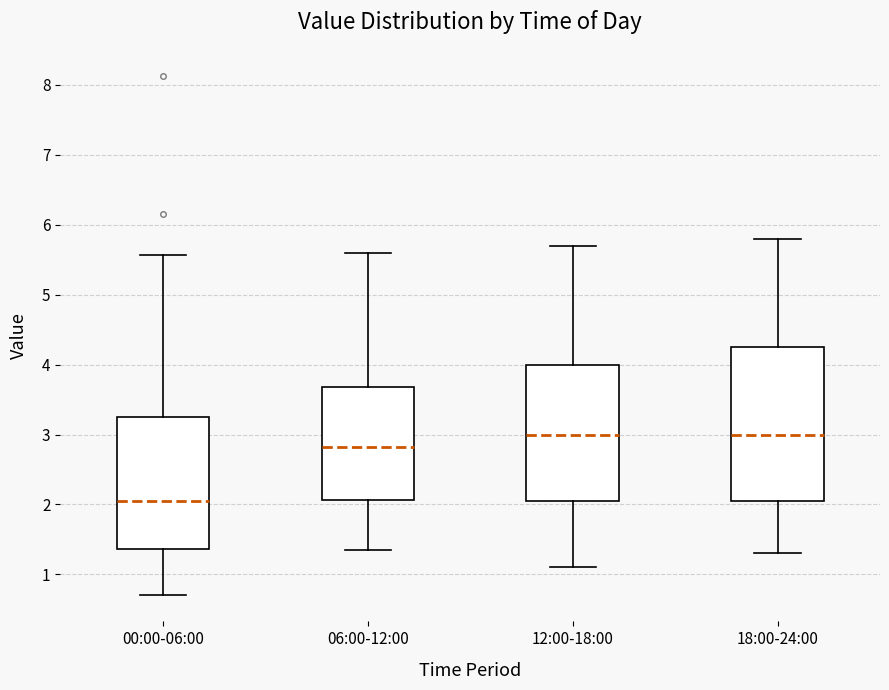

Comparing the boxes themselves (not the whiskers), which one is the tallest?

18:00-24:00